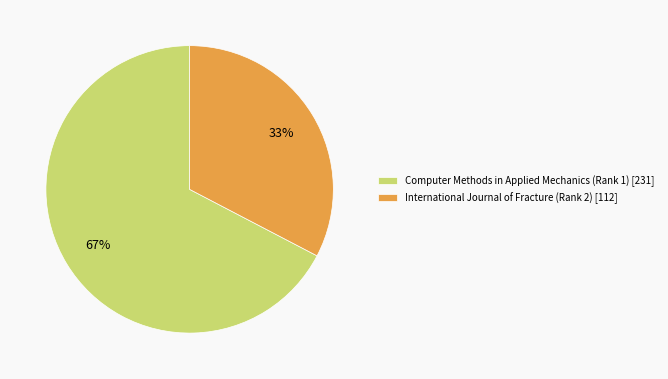

Does Computer Methods in Applied Mechanics (Rank 1) account for over 50% of the chart?

Yes